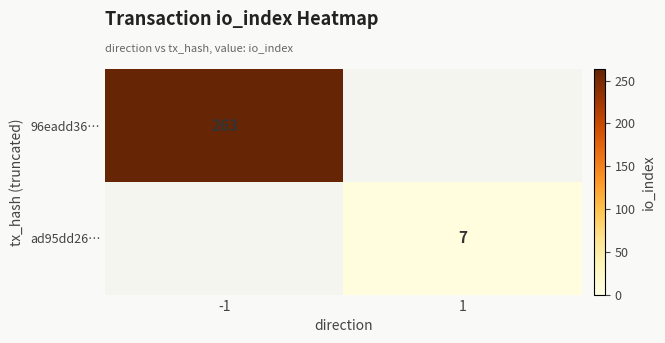

Is the value of 96eadd36… at -1 greater than the value of ad95dd26… at 1?

Yes